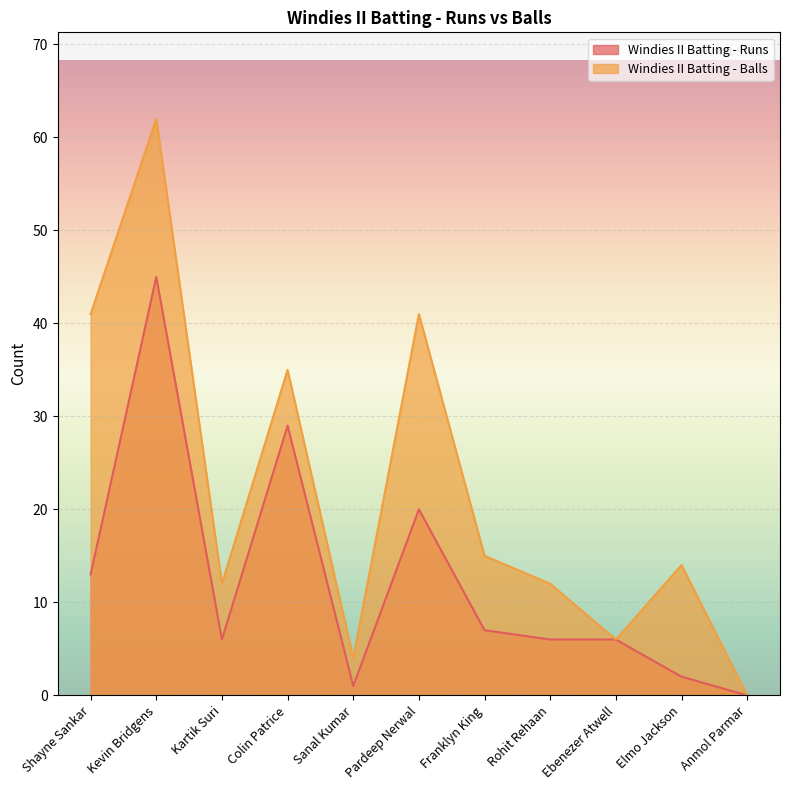

What is the label of the 9th point from the left?

Ebenezer Atwell